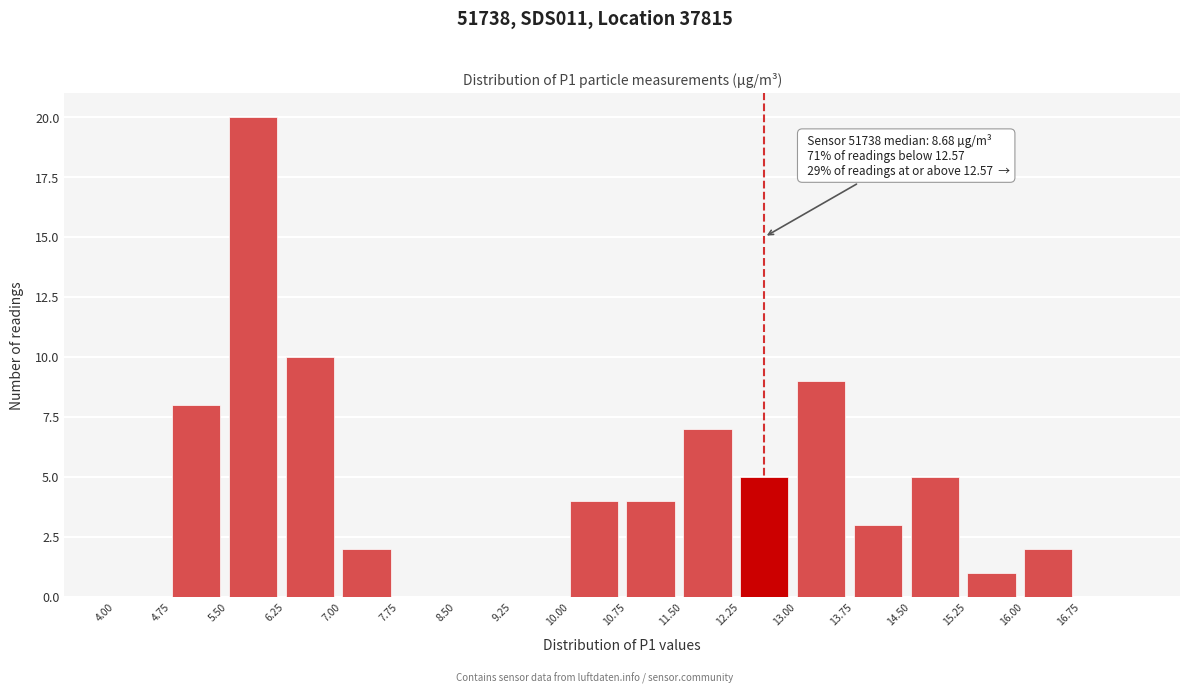

Over which range of the x-axis is the bar tallest?

5.50 to 6.25